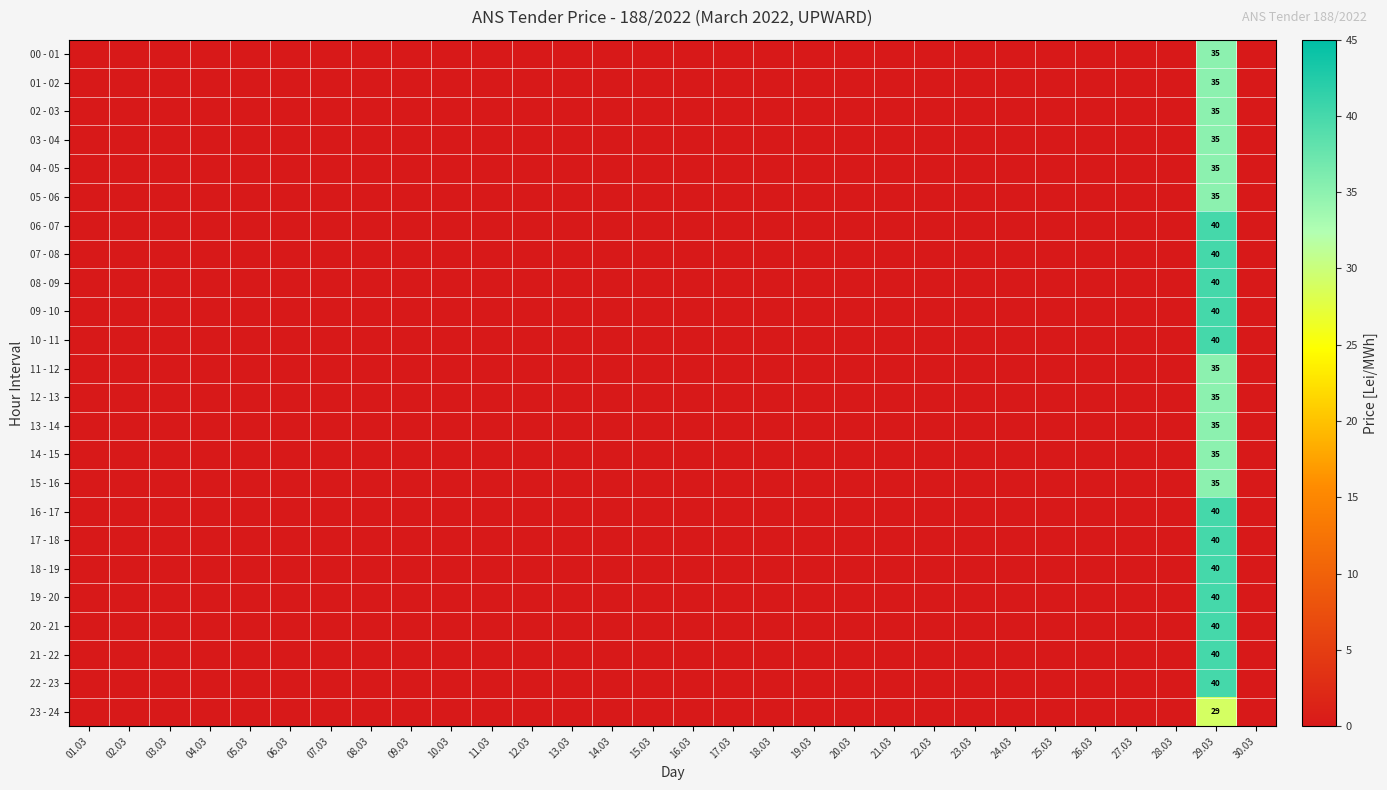

The 09 - 10 series shows 27 at 29.03. True or false?

False